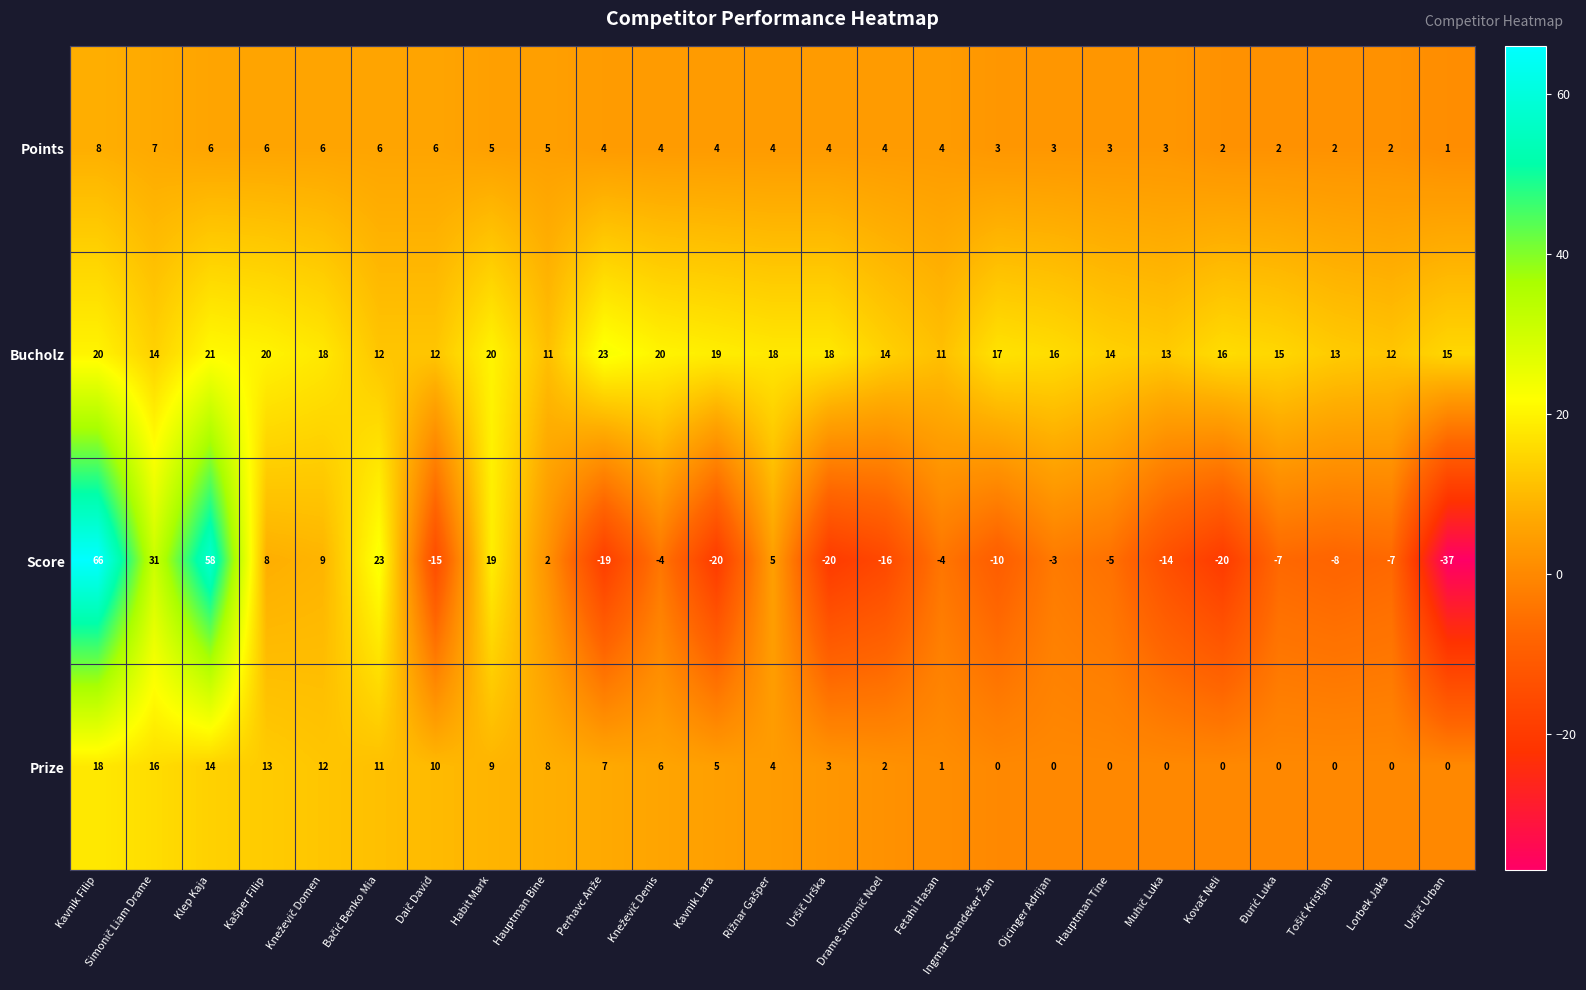

Count the number of categories in the chart.

25